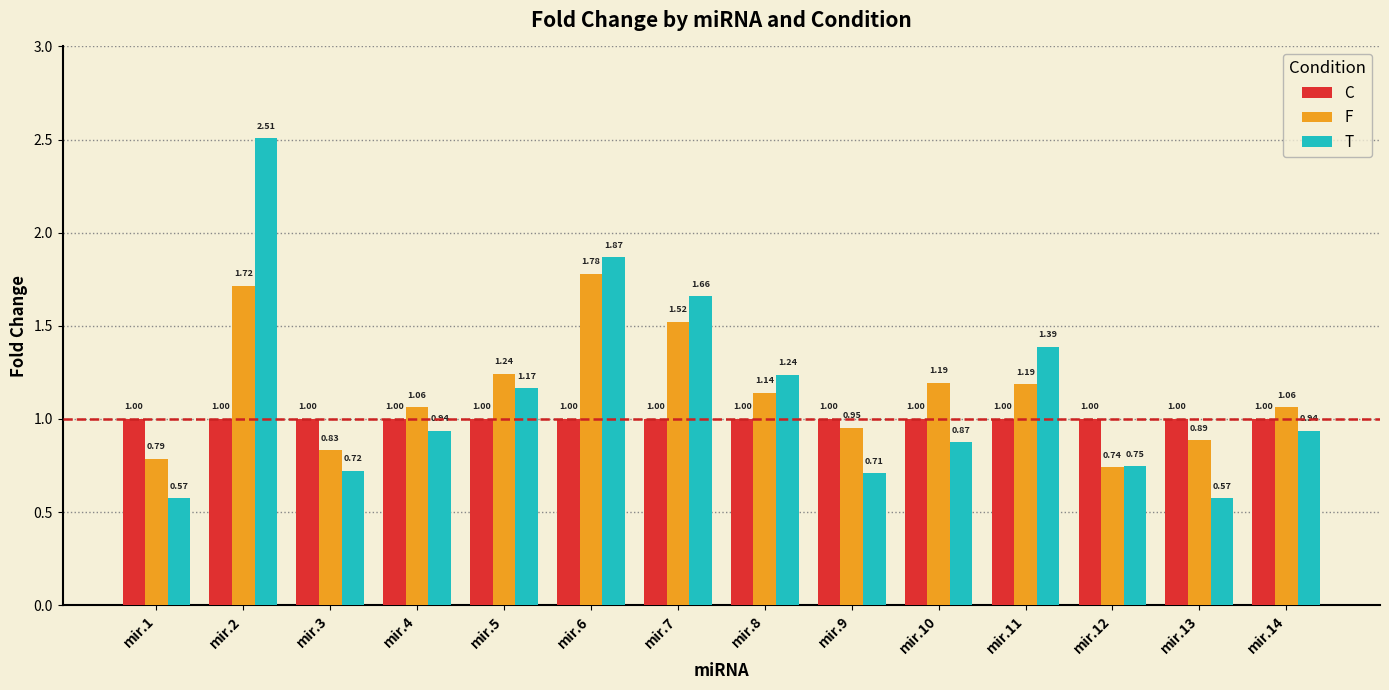

How many data points in F are above 1?

9